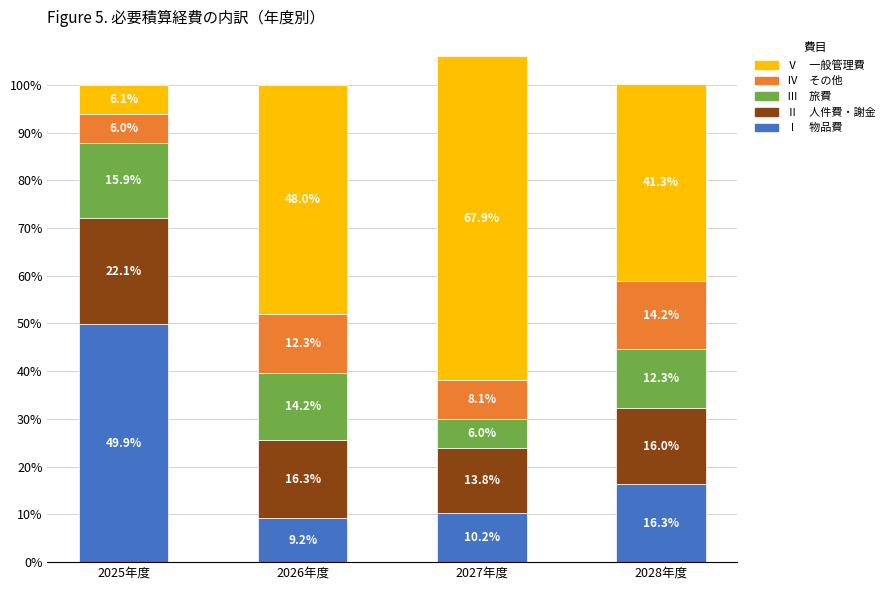

What is the total value across all series at 2028年度?

100.1